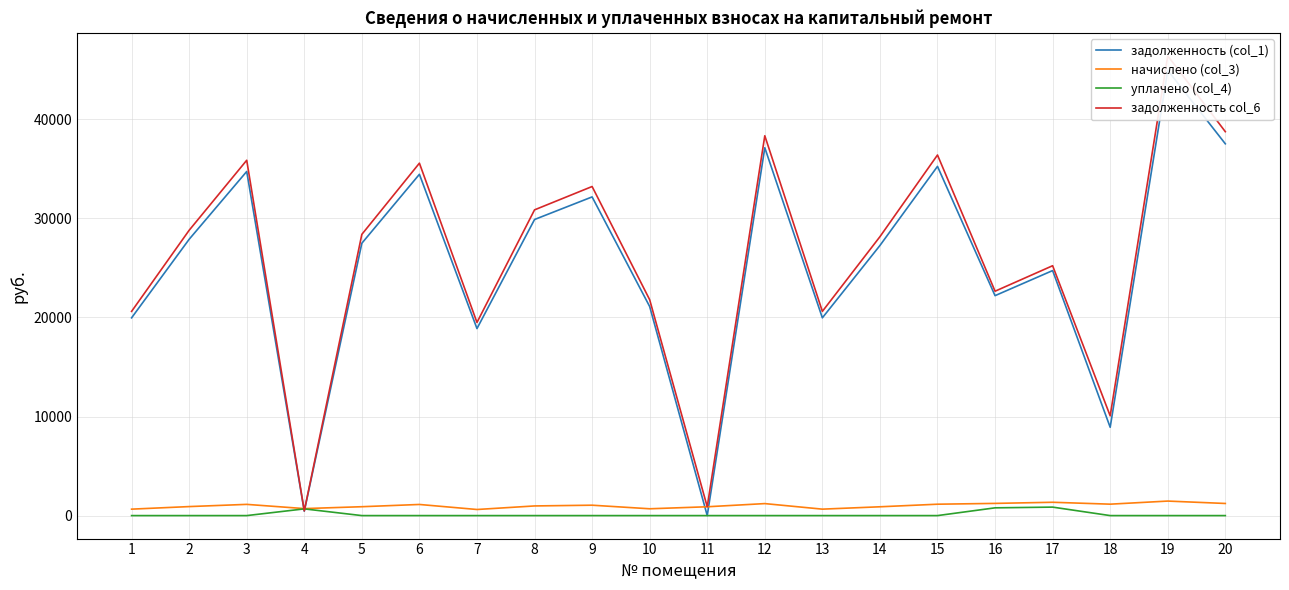

True or false: уплачено (col_4) has a value of -519.3 at 18.

False